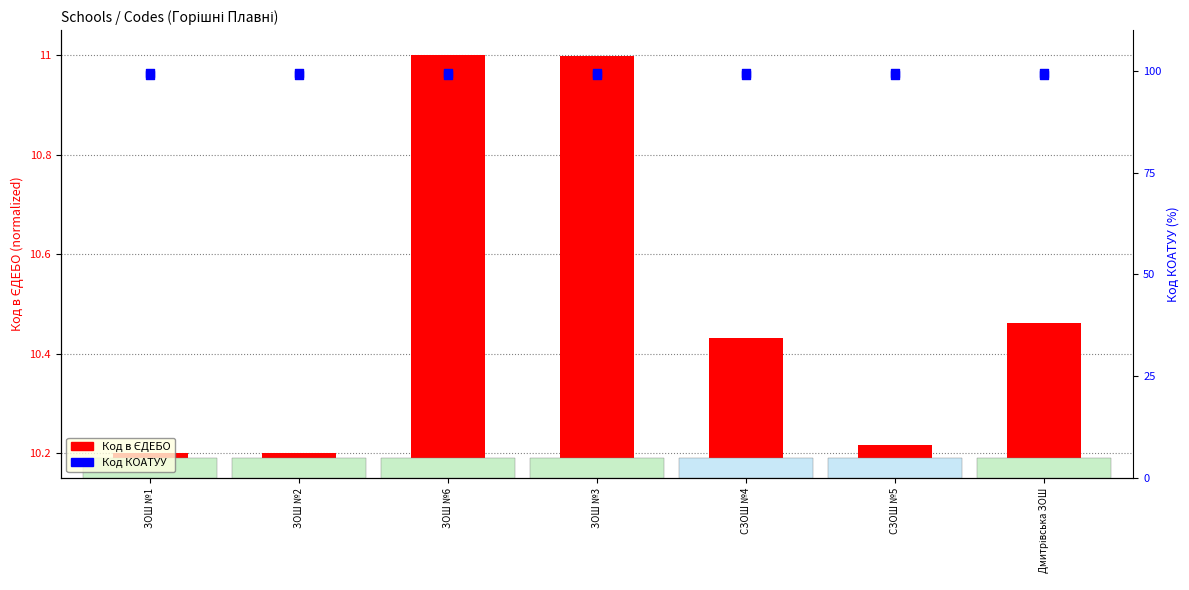

Is the value of Код в ЄДЕБО at ЗОШ №2 greater than the value of Код КОАТУУ at СЗОШ №4?

No